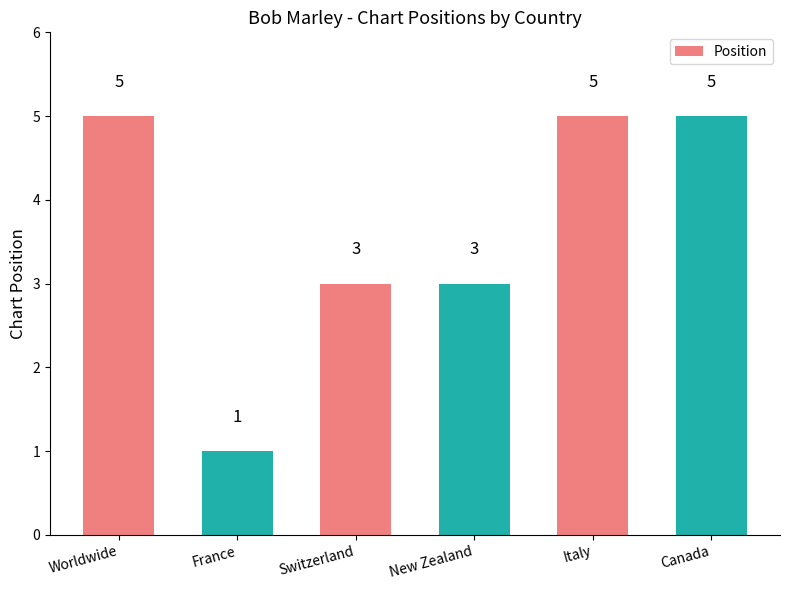

What is the smallest value displayed?

1